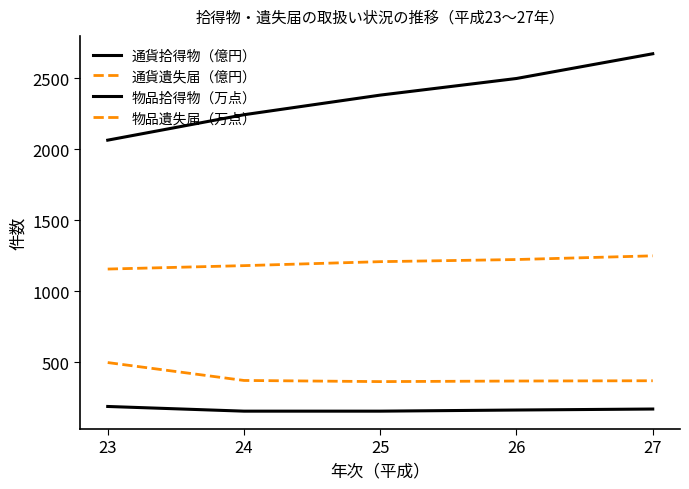

How many lines are shown in the chart?

4